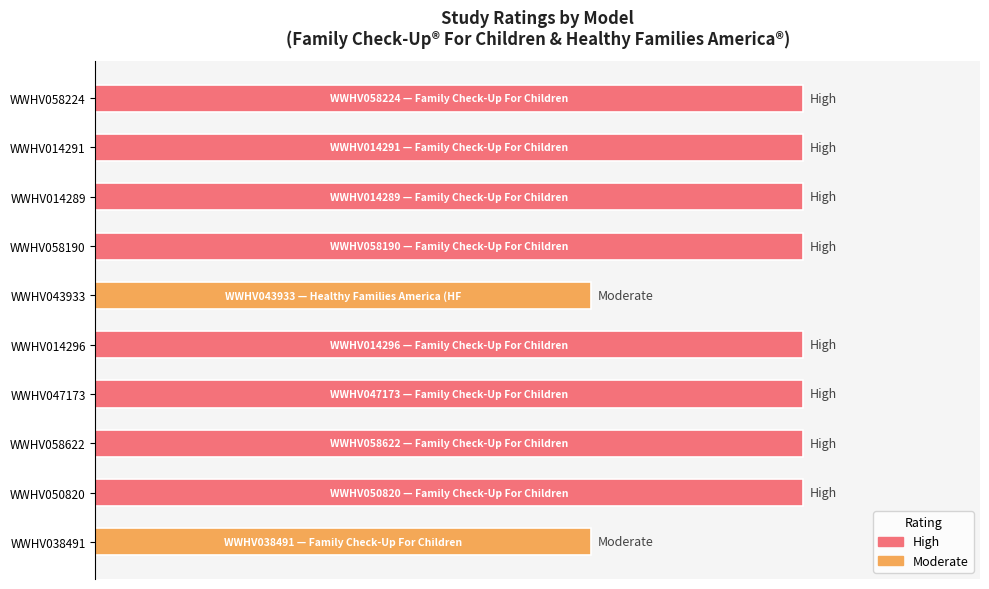

Does the chart contain any negative values?

No